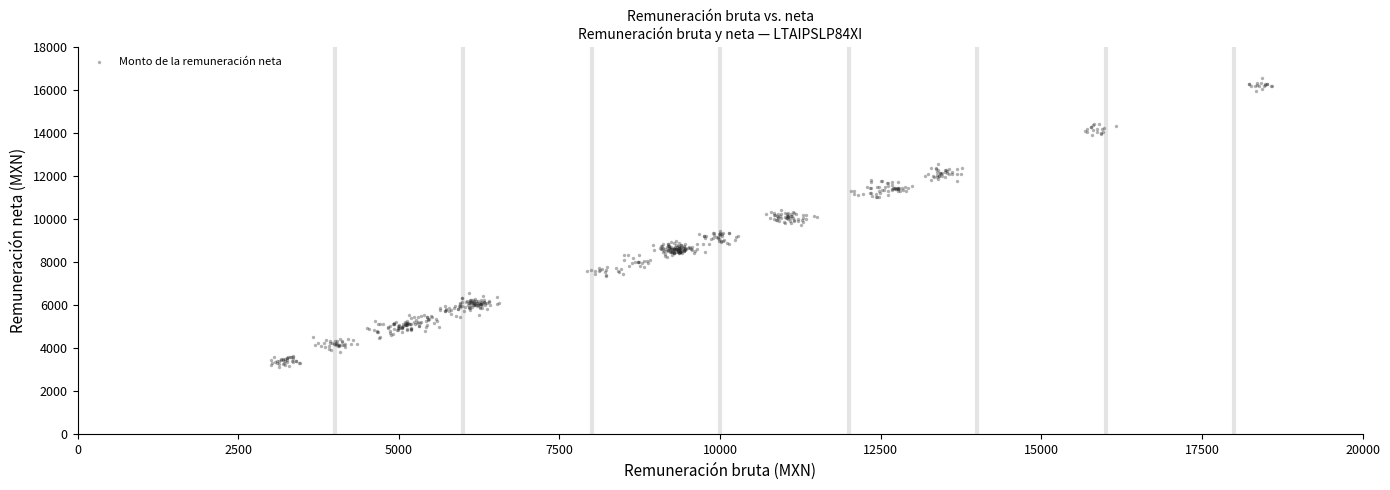

What is the range of Y values (max minus min)?

13432.4